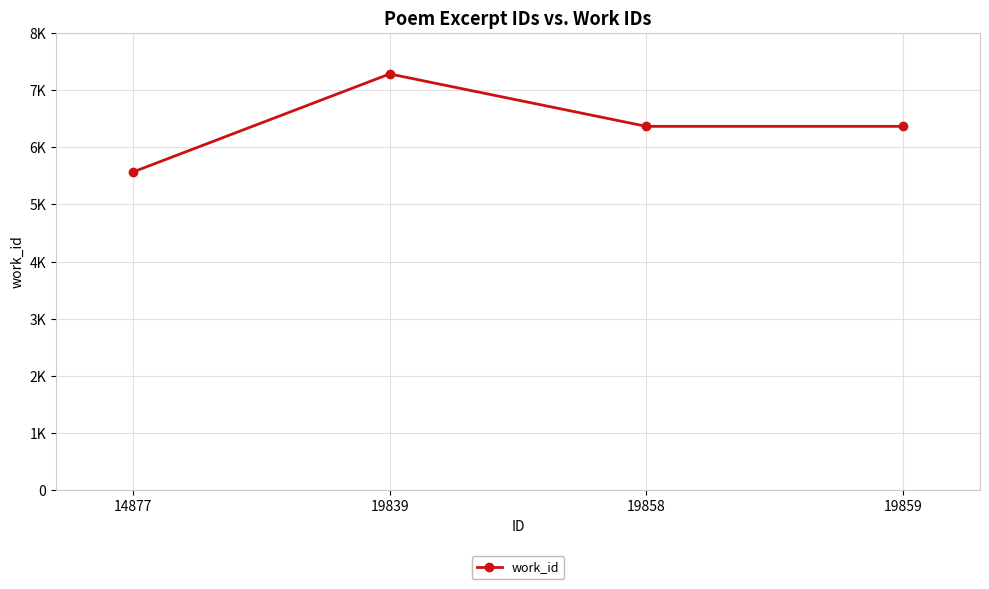

Does the chart have visible grid lines?

Yes